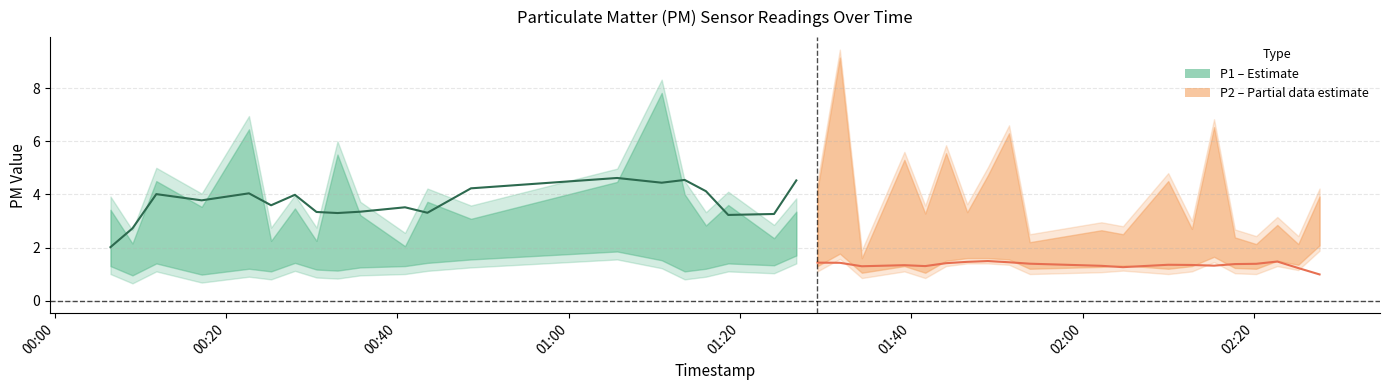

What is the lowest value of the P2 center series?

1.0